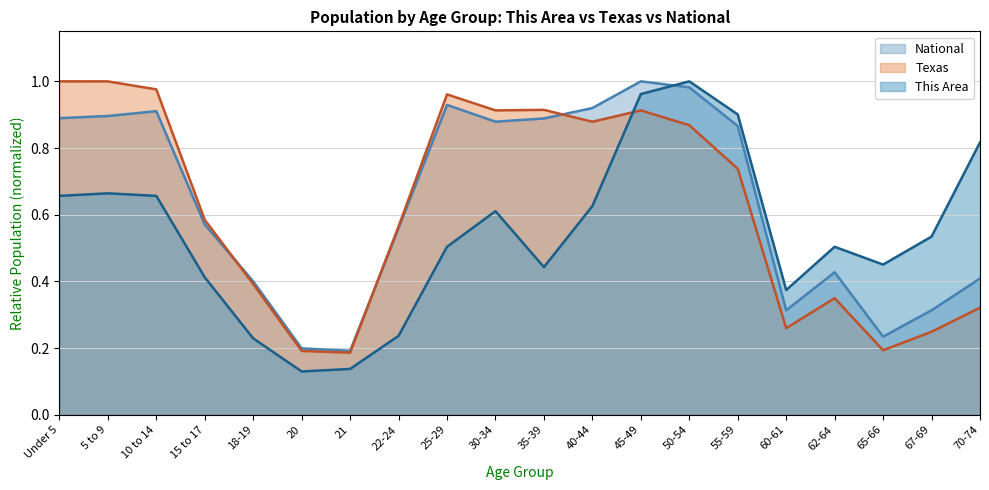

Which label corresponds to the largest value in the chart?

50-54